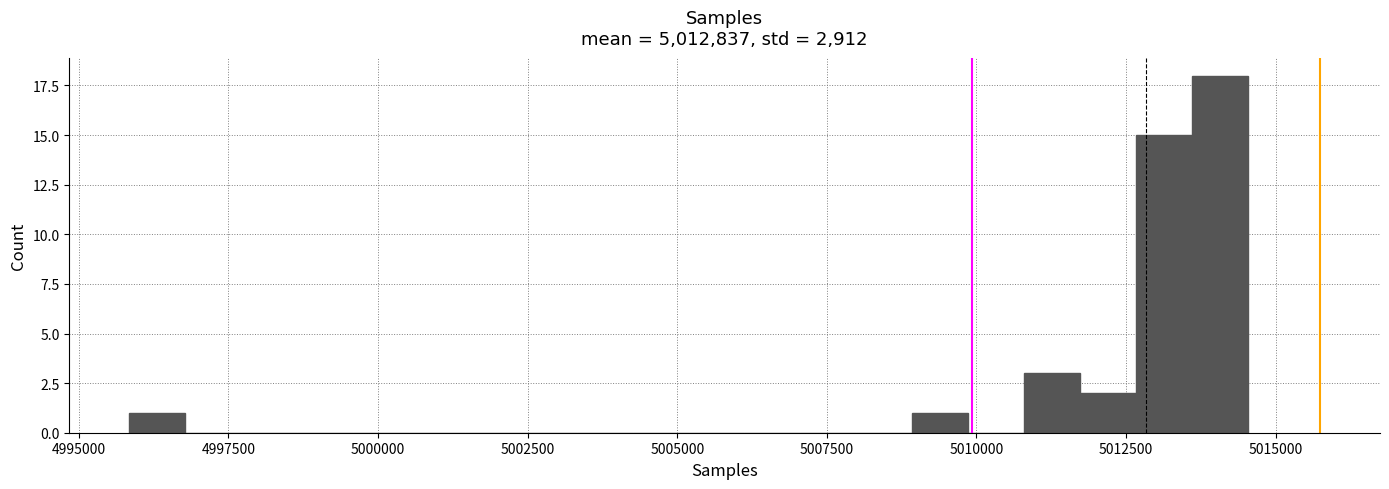

Read against the x-axis, roughly where is the centre of the tallest bar?

5014000